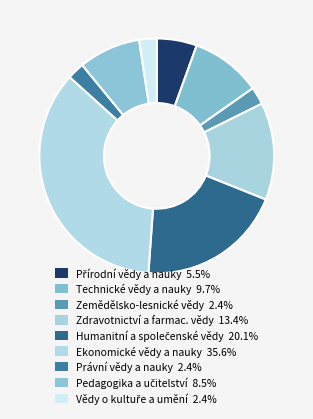

Is Zdravotnictví a farmac. vědy the majority of the pie?

No